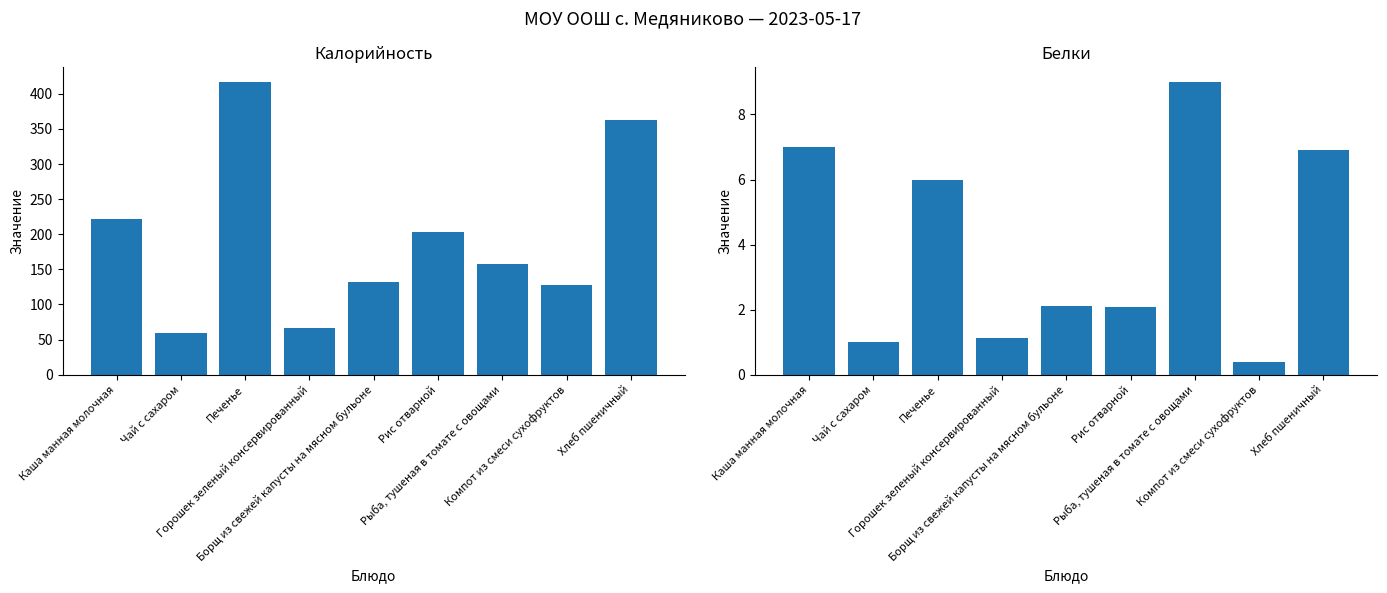

What is the minimum value for Белки?

0.4